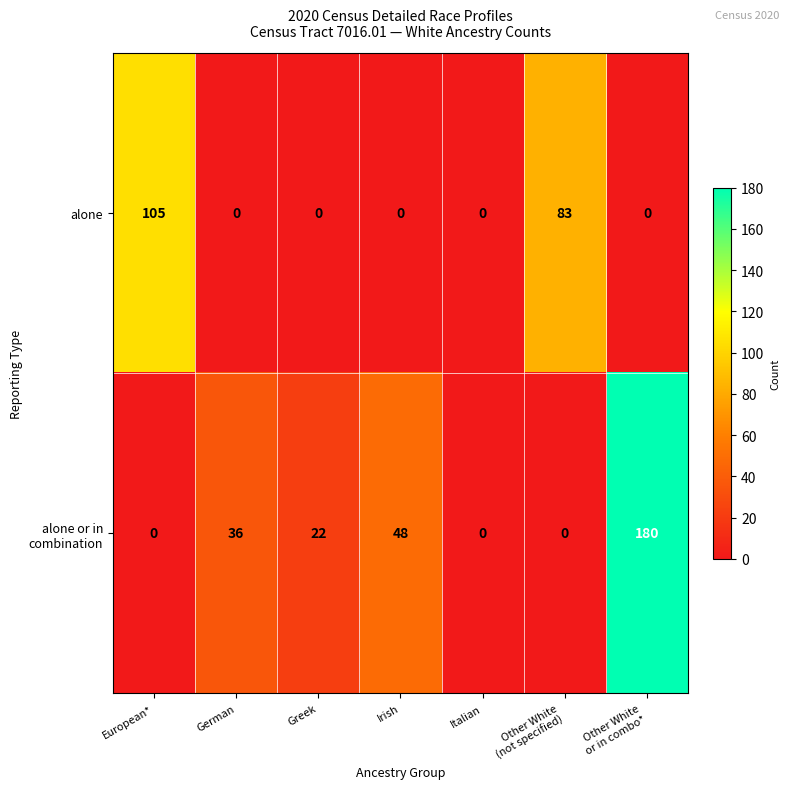

True or false: alone has a value of 0 at Greek.

True